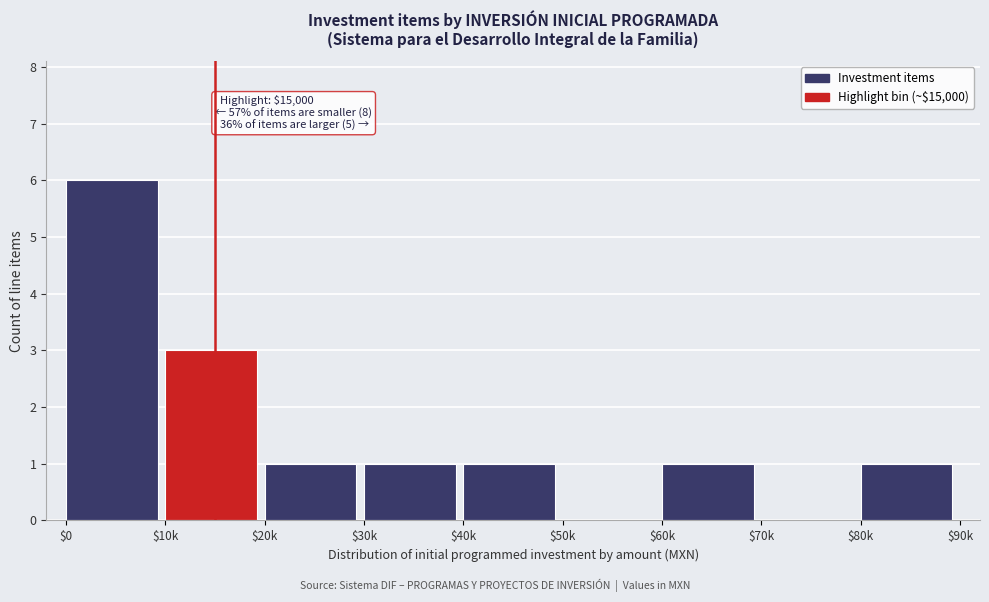

The value at $70k is 4. True or false?

False